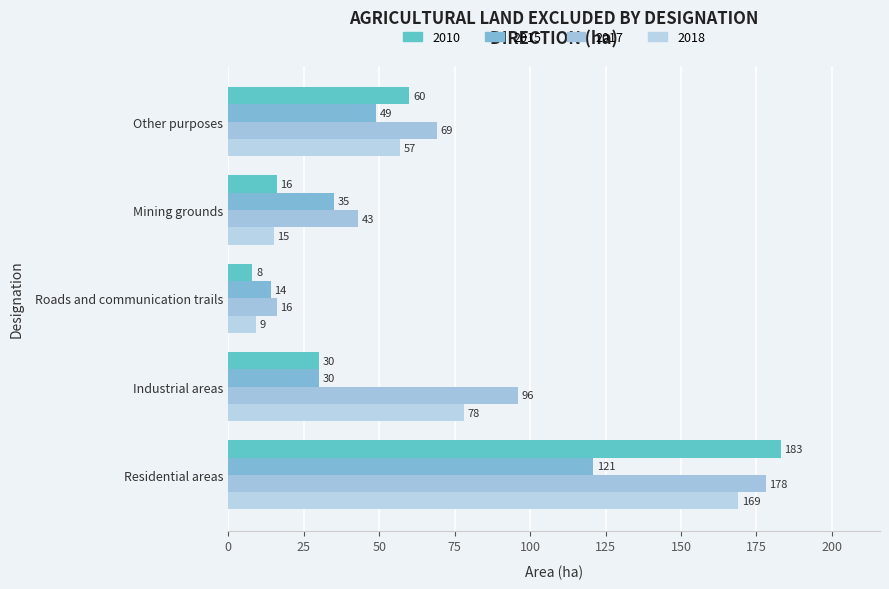

List the labels in order of 2018 value, smallest first.

Roads and communication trails, Mining grounds, Other purposes, Industrial areas, Residential areas